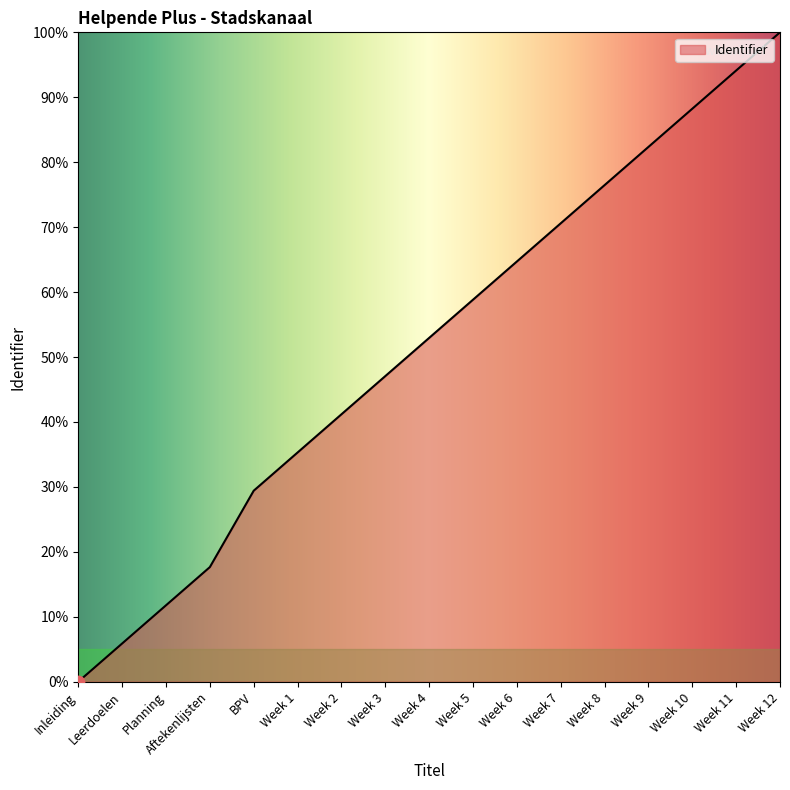

Which has a higher value, Week 6 or Week 11?

Week 11